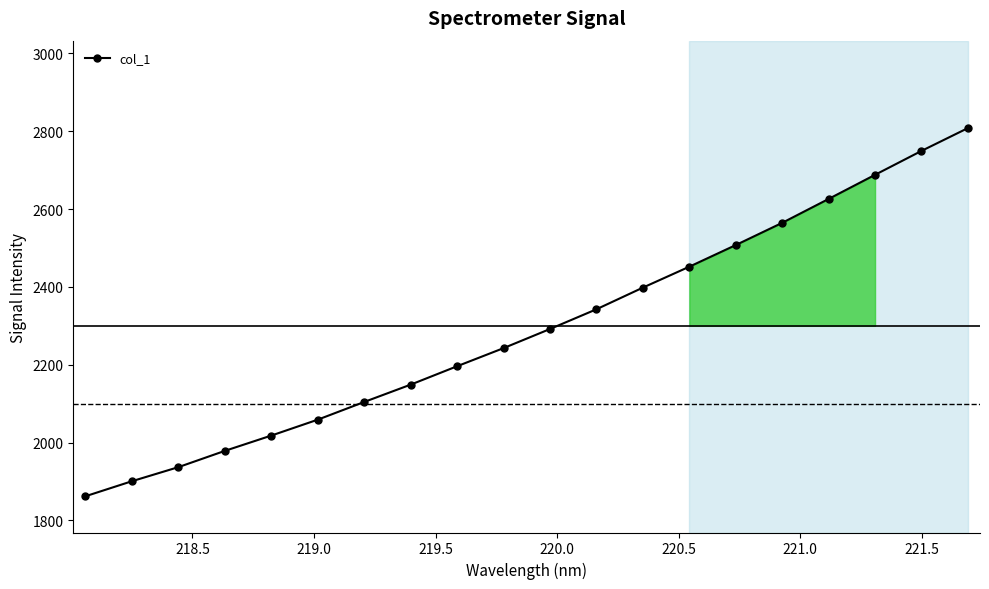

What is the maximum value shown in the chart?

2807.9